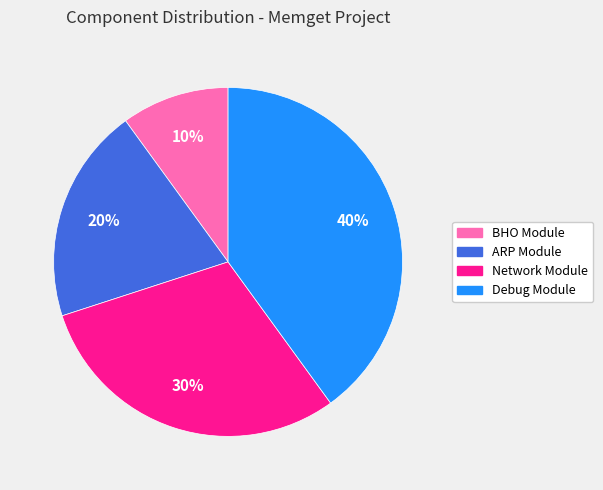

To the nearest percent, what is the difference between the largest and smallest slice percentages?

30%